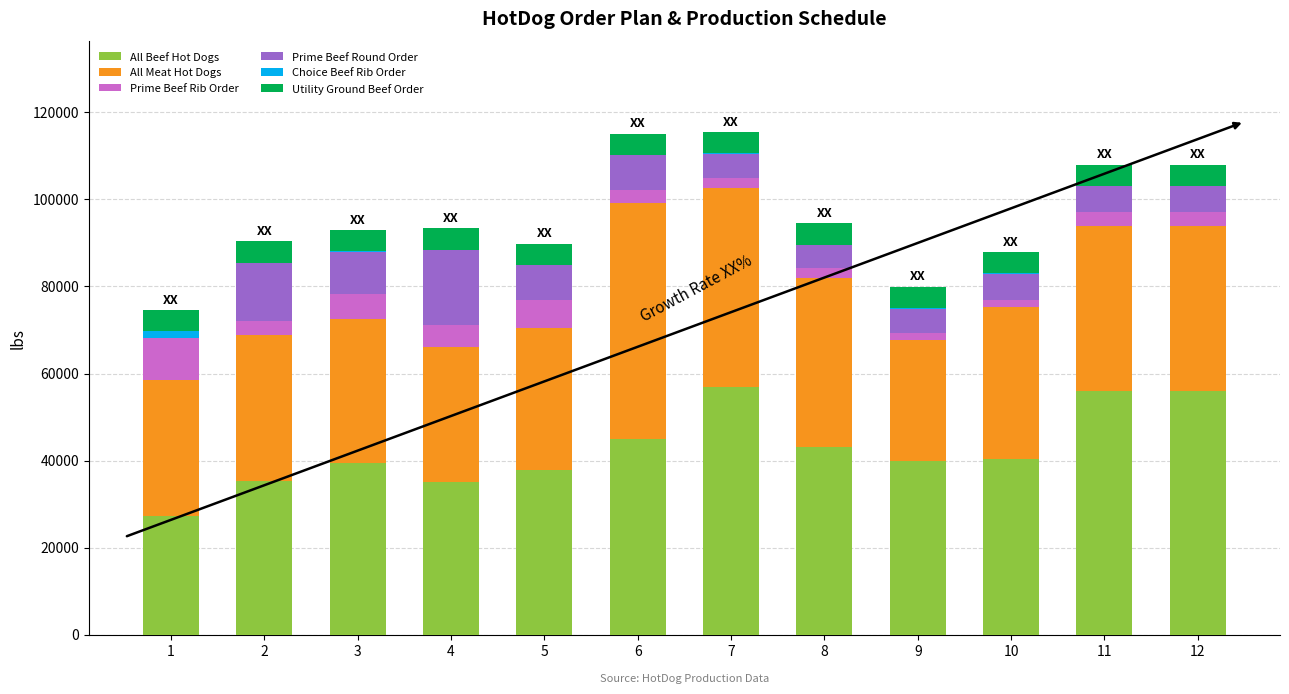

What is the highest value of the All Beef Hot Dogs series?

56900.0